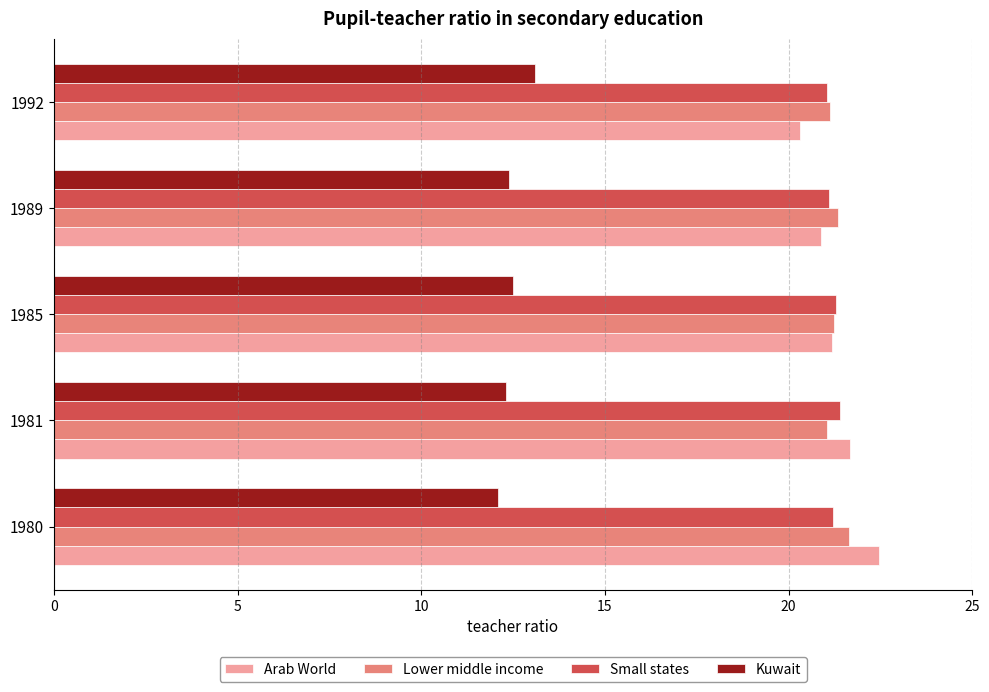

What is the spread (max minus min) of values at 1985?

8.8